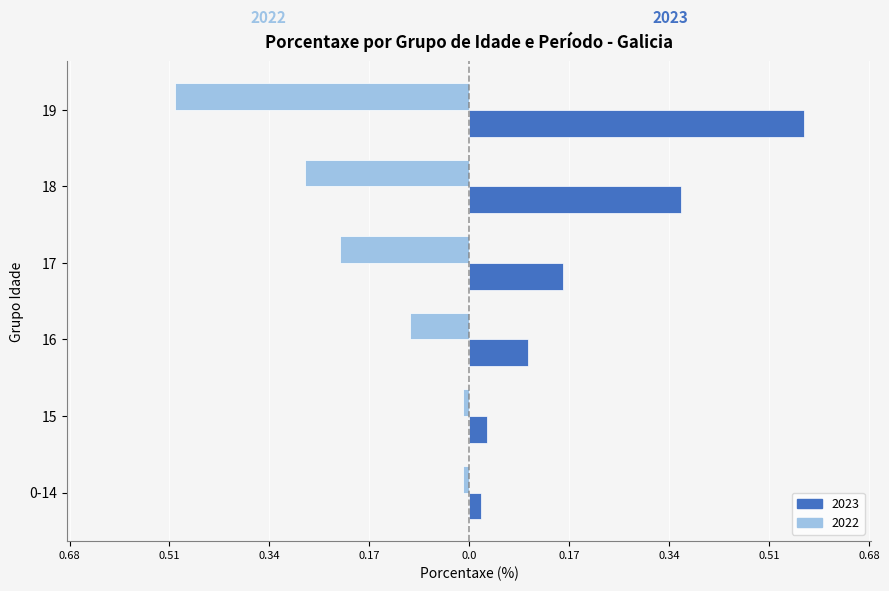

What are all the series names shown in the legend?

2023, 2022